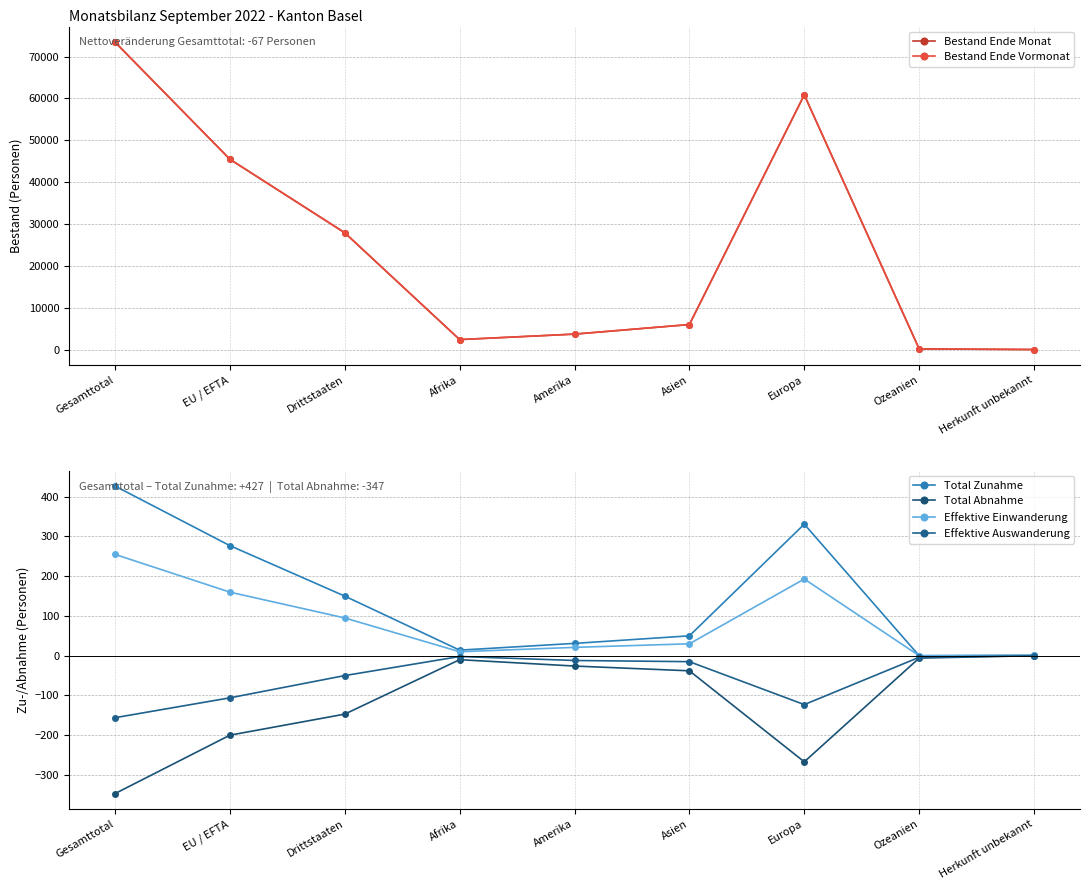

Which has a higher value, Europa or Gesamttotal?

Gesamttotal